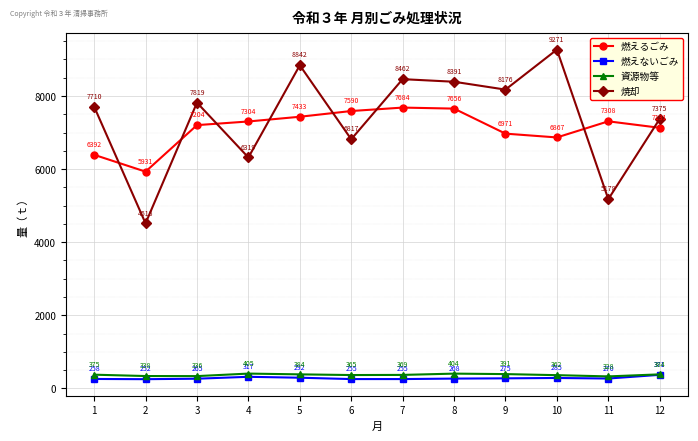

Does the chart display data point markers on the line(s)?

Yes